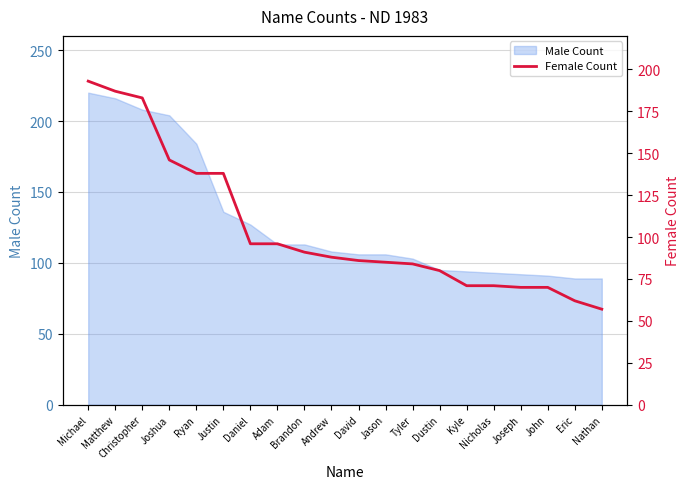

What is the label of the 1st point from the right?

Nathan